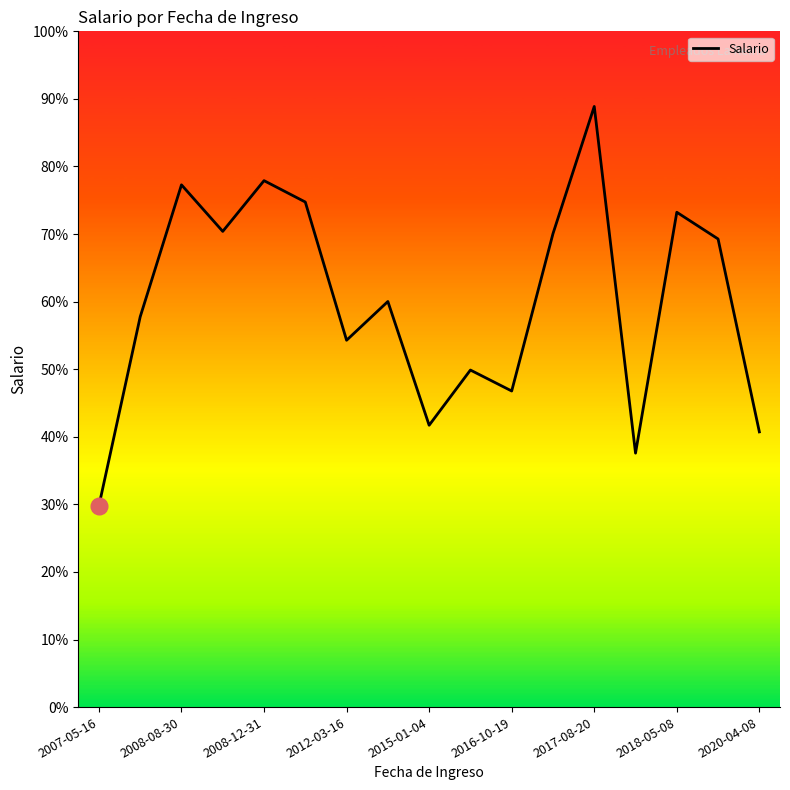

Where does the data first go above 660228?

2008-08-30